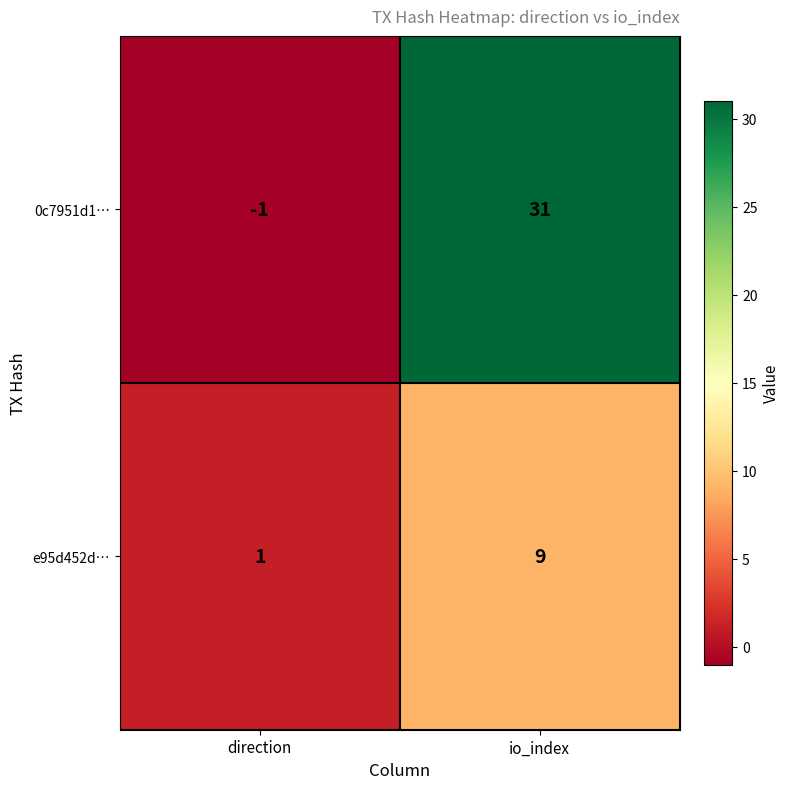

What is the sum of the 0c7951d1… values at io_index and direction?

30